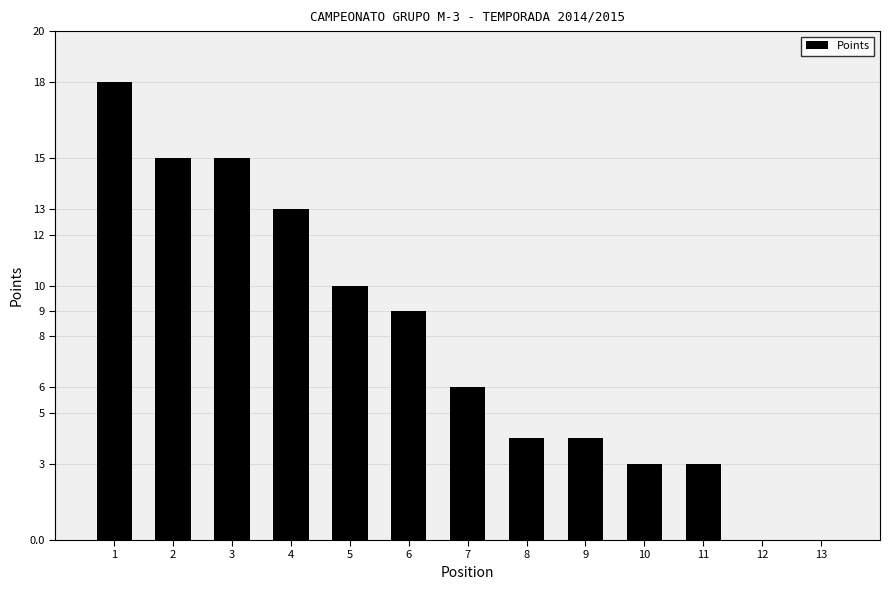

Reading left to right, what are all the values shown in this chart?

1=18	2=15	3=15	4=13	5=10	6=9	7=6	8=4	9=4	10=3	11=3	12=0	13=0